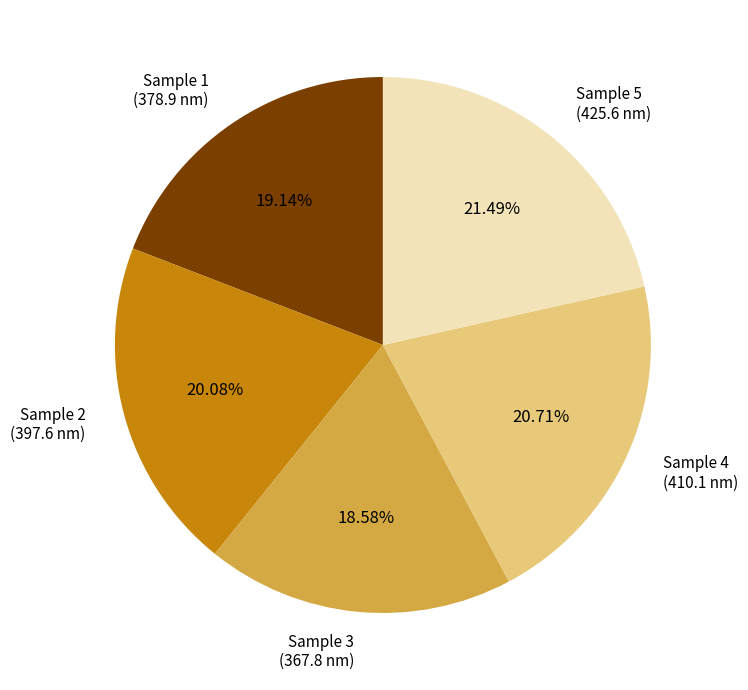

Which slice is the smallest?

Sample 3 (367.8 nm)